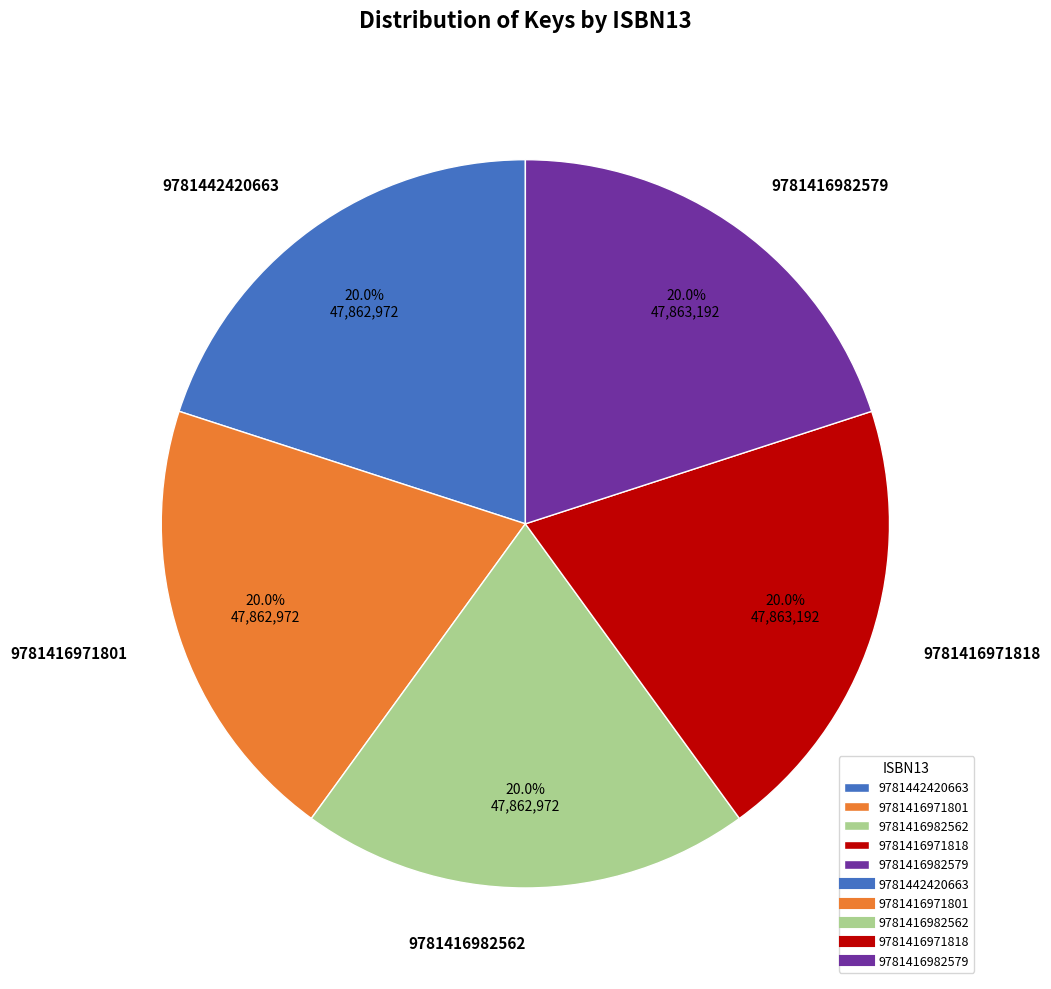

What percentage is the 9781416971801 slice, to the nearest percent?

20%